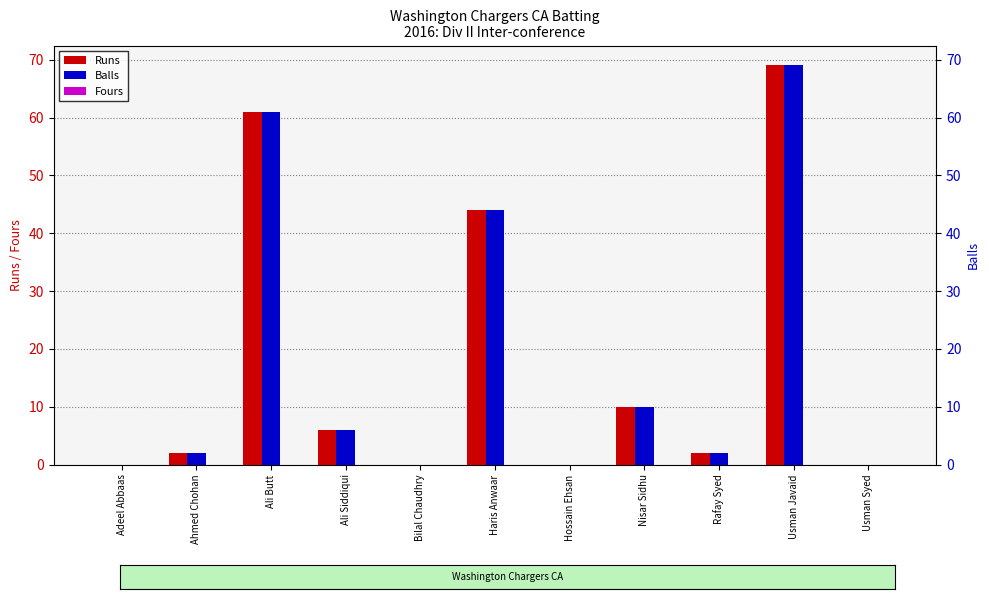

Reading left to right, what are all the values shown in this chart?

Runs: Adeel Abbaas=0	Ahmed Chohan=2	Ali Butt=61	Ali Siddiqui=6	Bilal Chaudhry=0	Haris Anwaar=44	Hossain Ehsan=0	Nisar Sidhu=10	Rafay Syed=2	Usman Javaid=69	Usman Syed=0
Fours: Adeel Abbaas=0	Ahmed Chohan=0	Ali Butt=0	Ali Siddiqui=0	Bilal Chaudhry=0	Haris Anwaar=0	Hossain Ehsan=0	Nisar Sidhu=0	Rafay Syed=0	Usman Javaid=0	Usman Syed=0
Balls: Adeel Abbaas=0	Ahmed Chohan=2	Ali Butt=61	Ali Siddiqui=6	Bilal Chaudhry=0	Haris Anwaar=44	Hossain Ehsan=0	Nisar Sidhu=10	Rafay Syed=2	Usman Javaid=69	Usman Syed=0